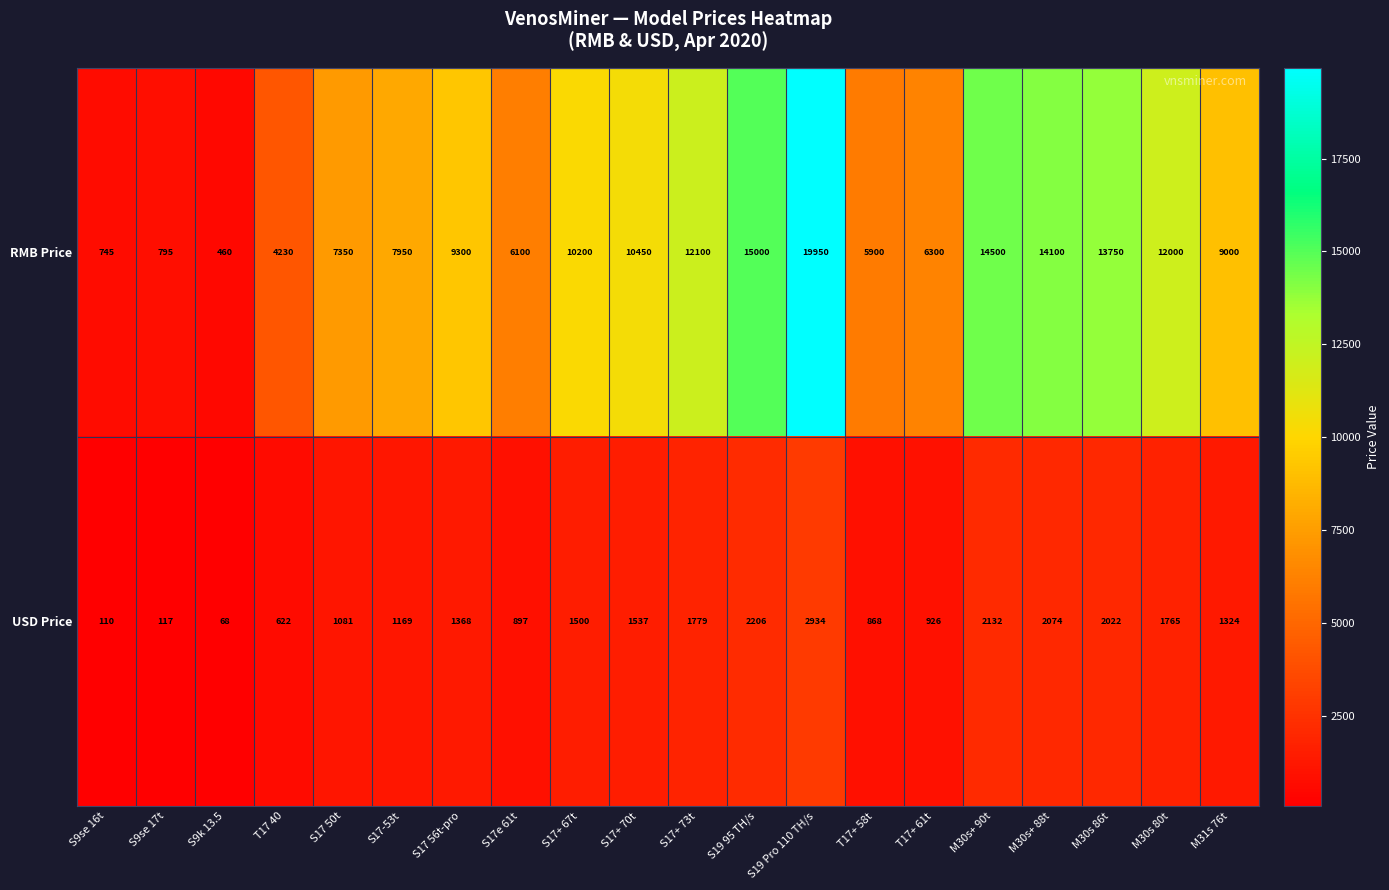

The RMB Price series shows 23399 at S19 95 TH/s. True or false?

False